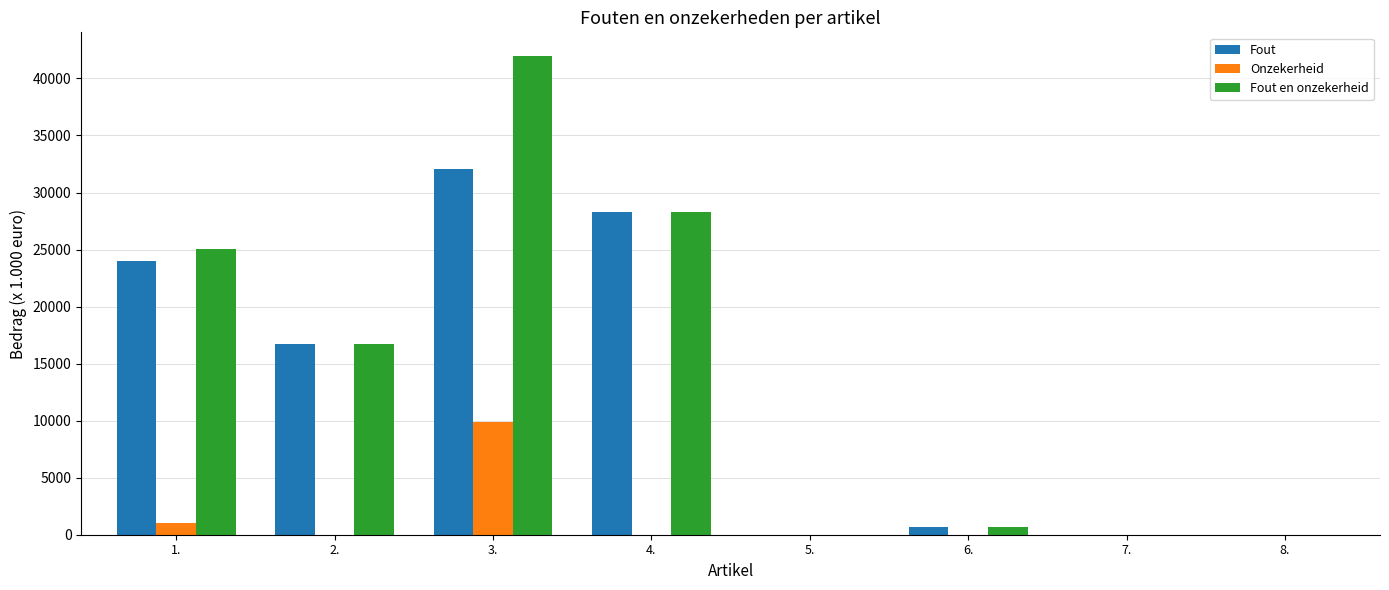

Count the number of categories in the chart.

8